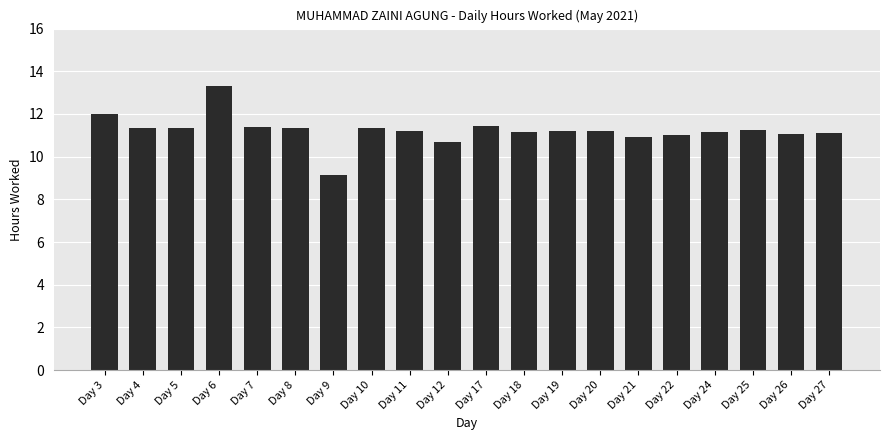

Count the number of categories in the chart.

20